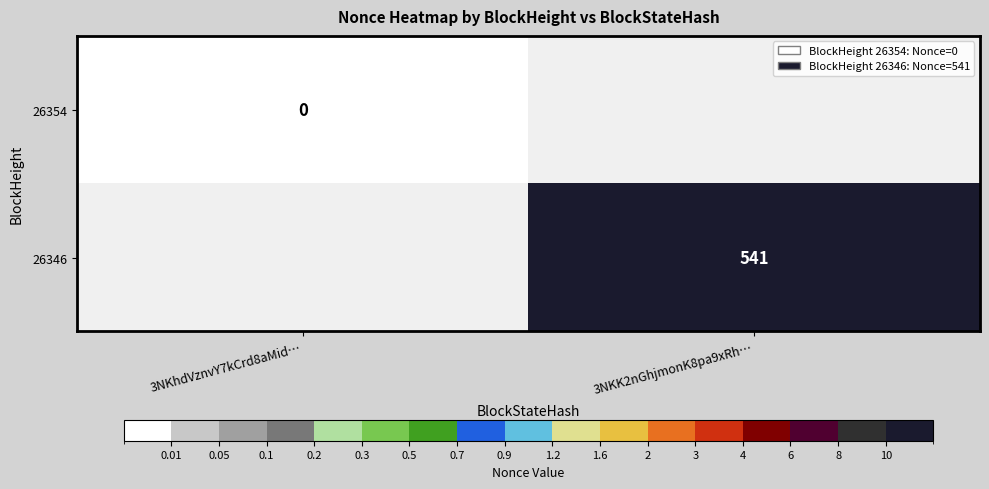

The 26346 series shows 541 at 3NKK2nGhjmonK8pa9xRh…. True or false?

True